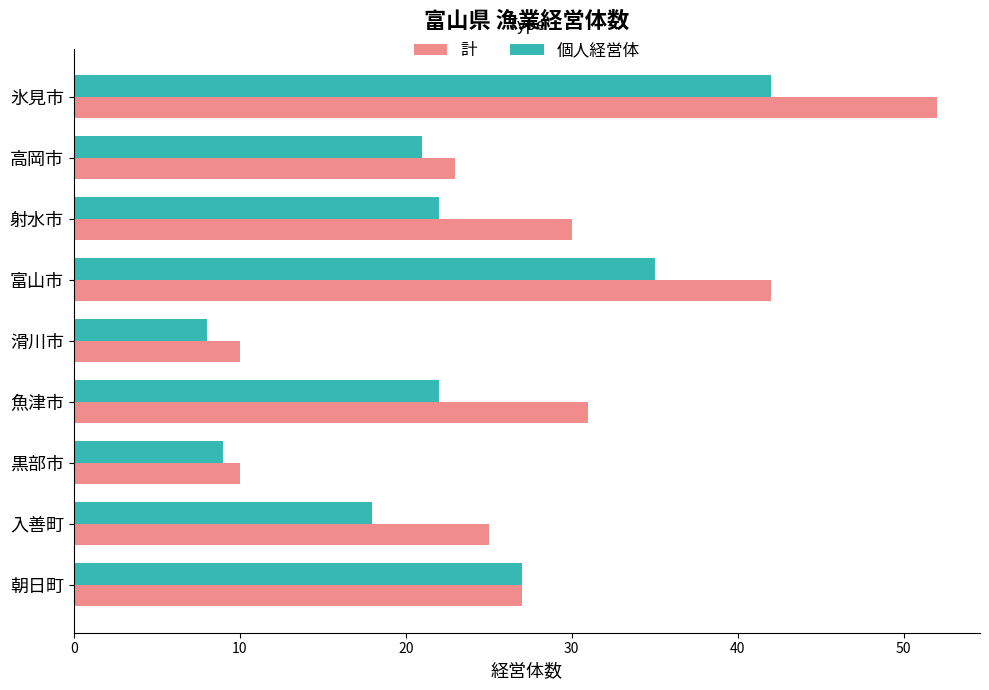

Read the 個人経営体 value at 魚津市, to the nearest 5.

20